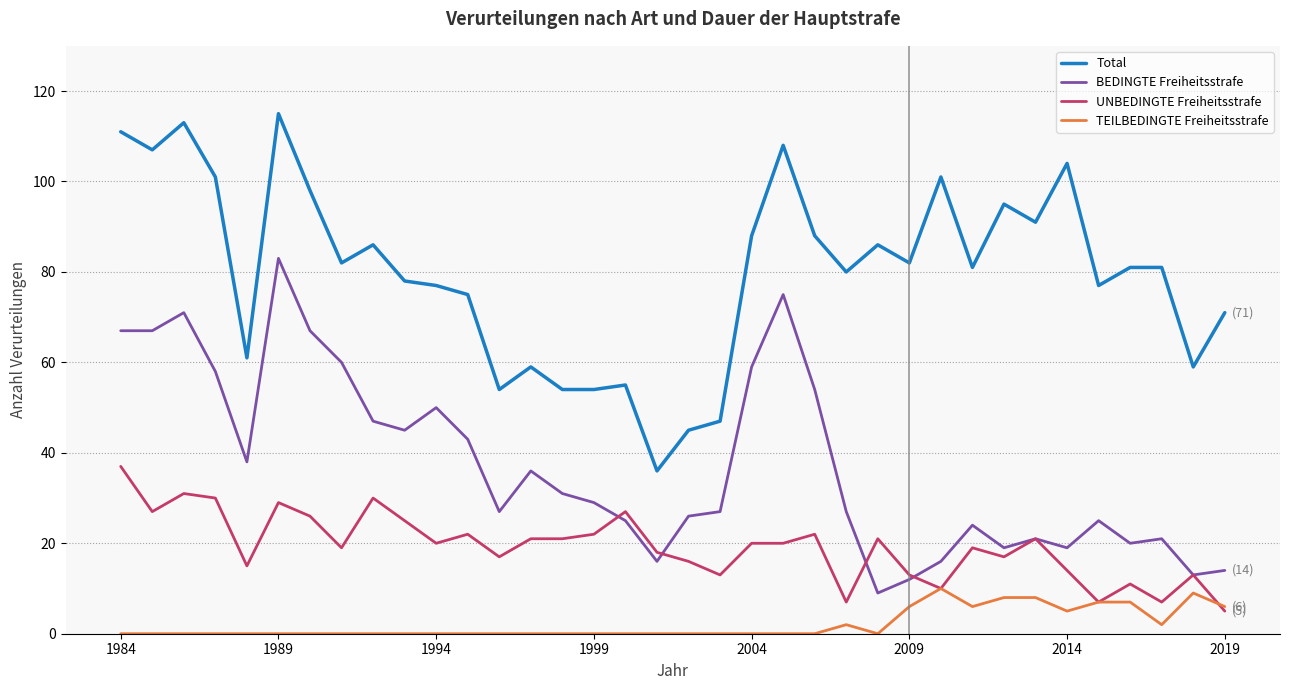

True or false: BEDINGTE Freiheitsstrafe and Total intersect in this chart.

False